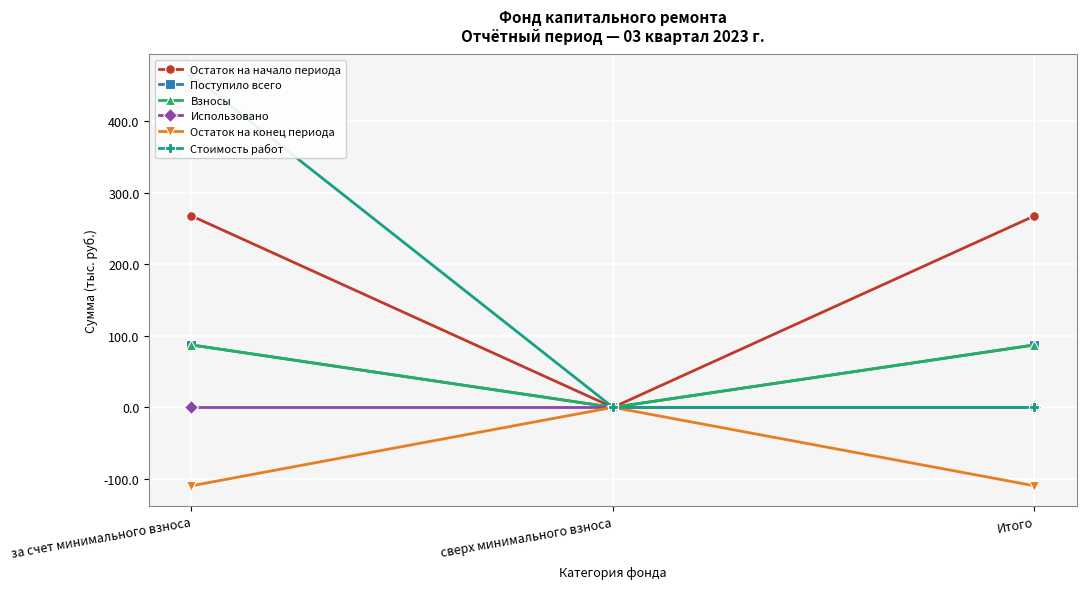

What is the lowest value of the Остаток на конец периода series?

-109.6